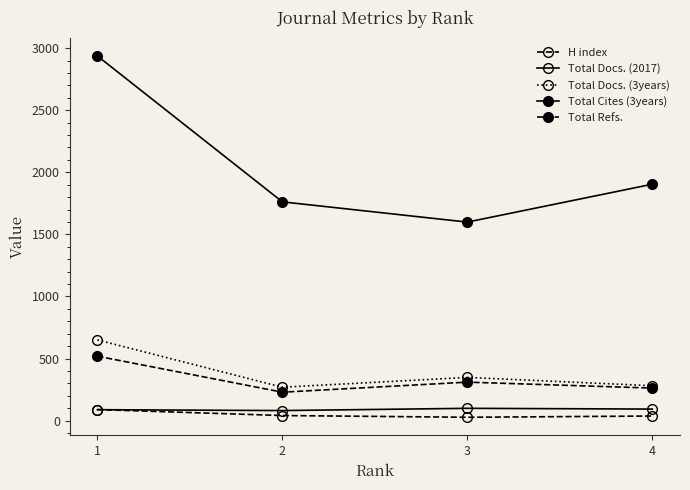

Is the value of Total Docs. (2017) at 4 greater than the value of Total Refs. at 3?

No